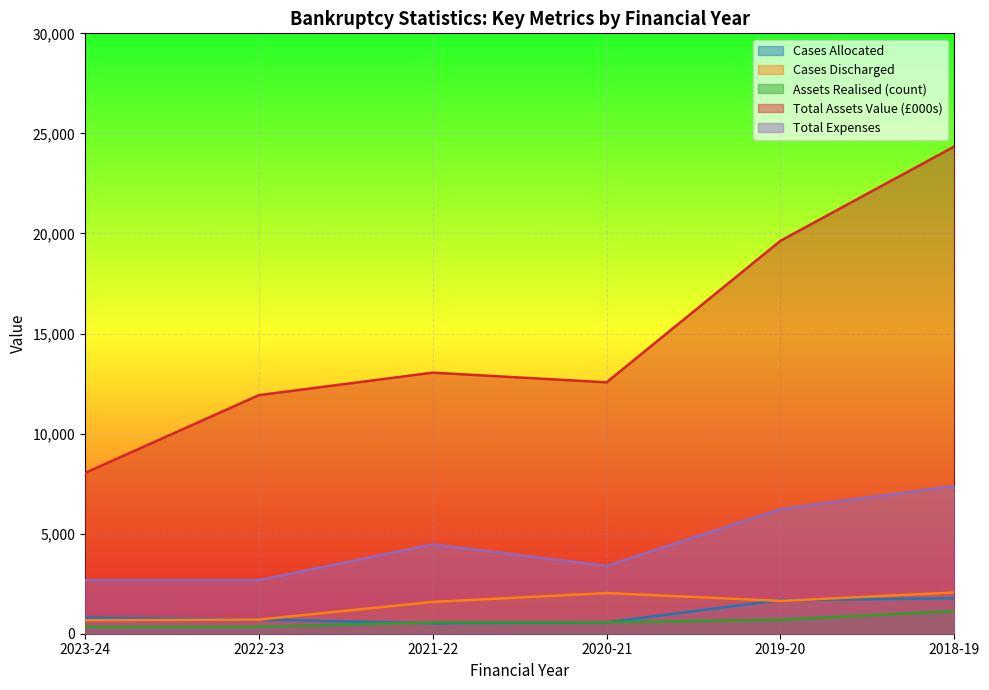

At how many categories does at least one series exceed 7708?

6